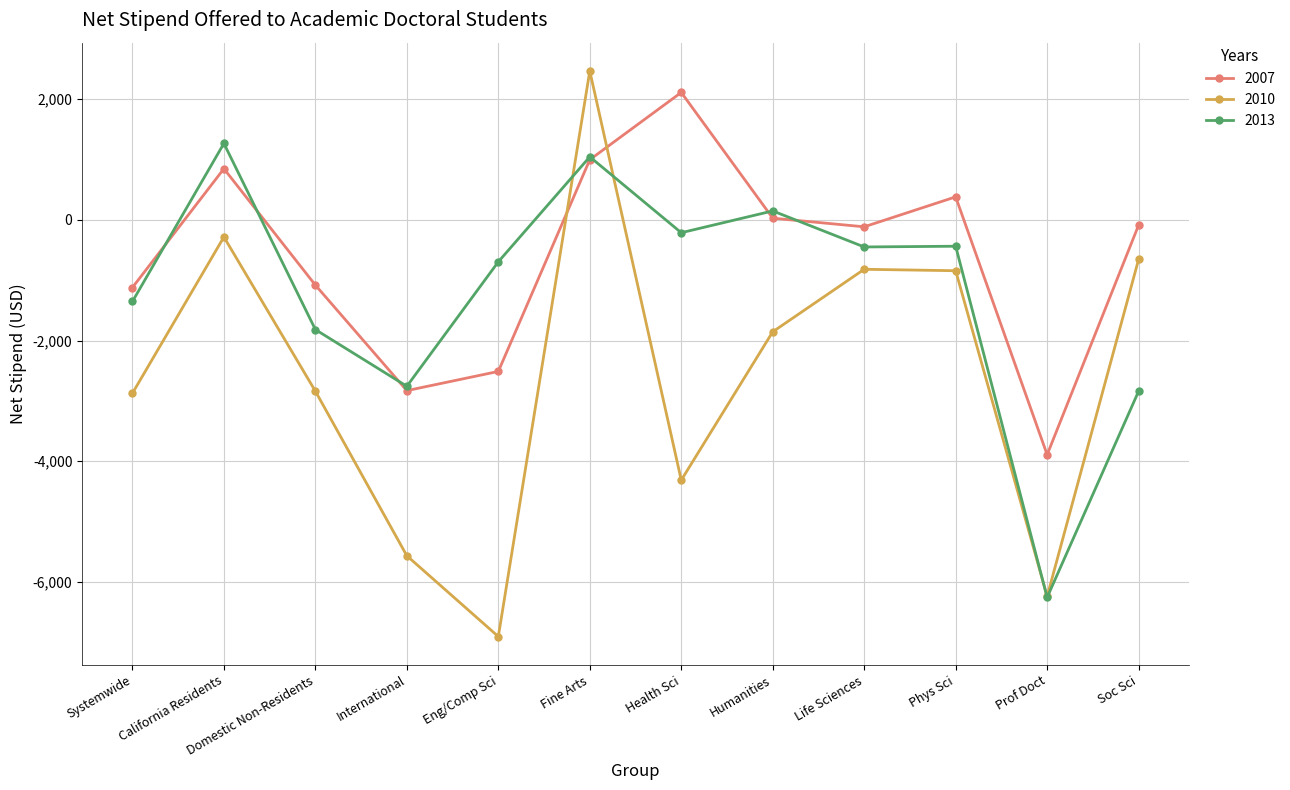

The value of 2007 at Phys Sci is 381. True or false?

True